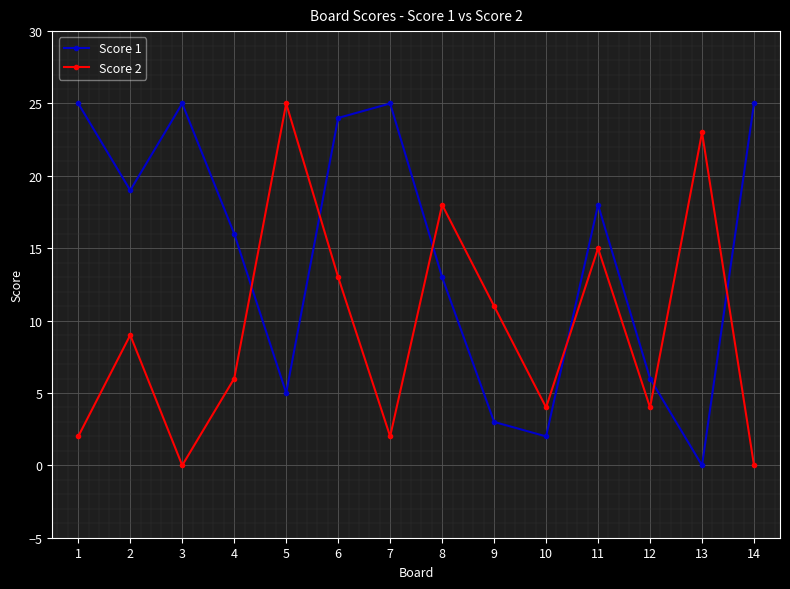

How many lines are shown in the chart?

2